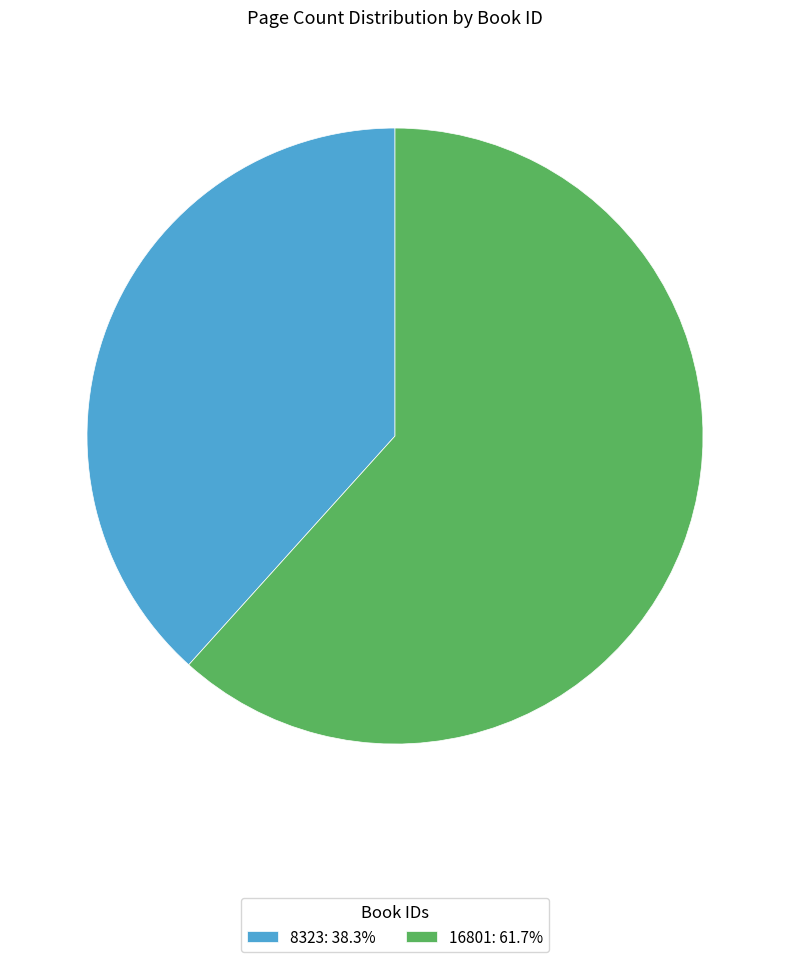

Does 8323: 38.3% represent more than half of the total?

No